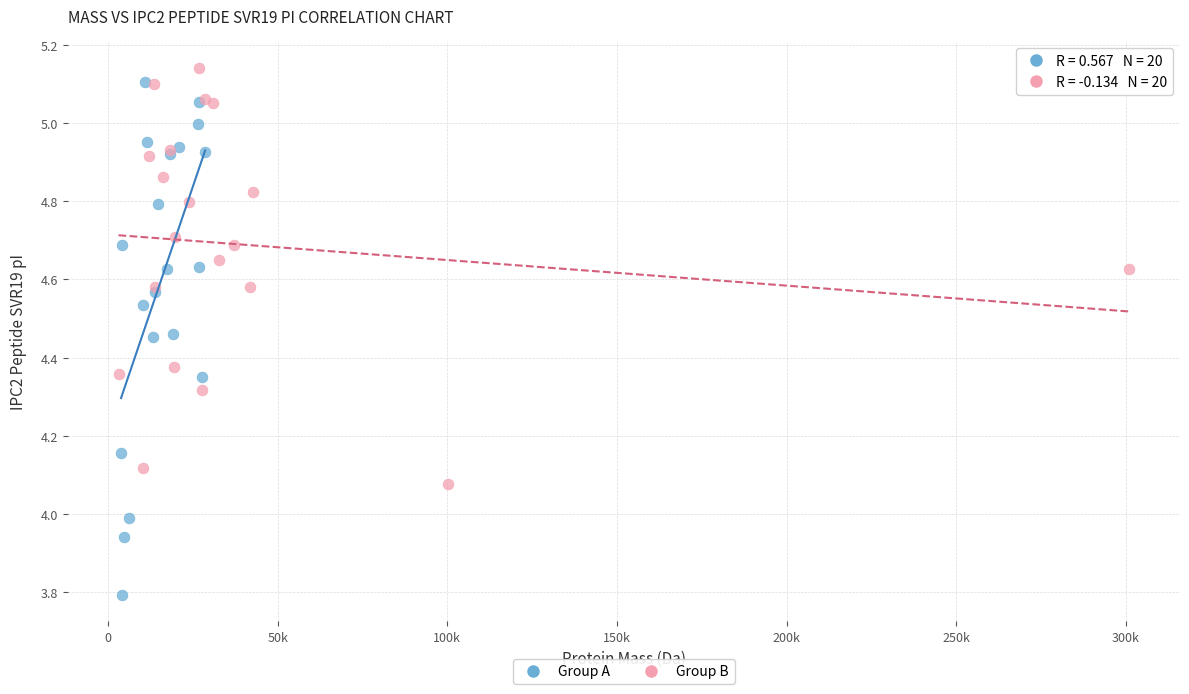

Which series has the largest Y range (max minus min)?

Group A